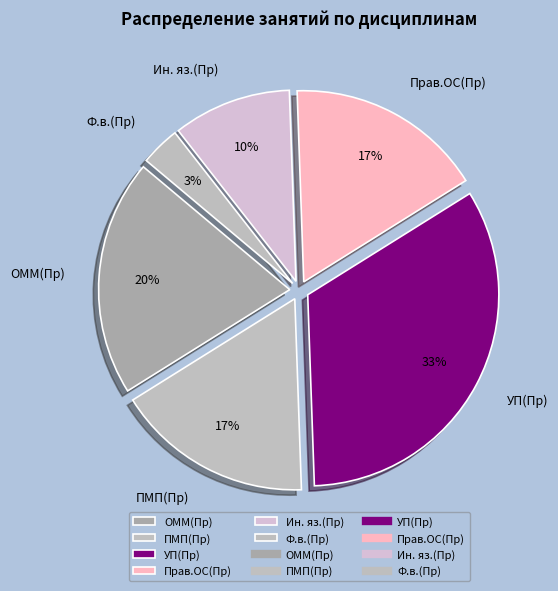

To the nearest percent, what percentage of the pie is ОММ(Пр)?

20%